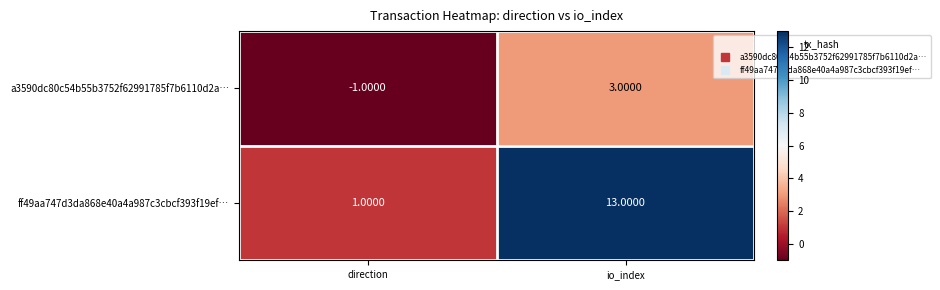

Which series has the largest range (max minus min)?

ff49aa747d3da868e40a4a987c3cbcf393f19ef…